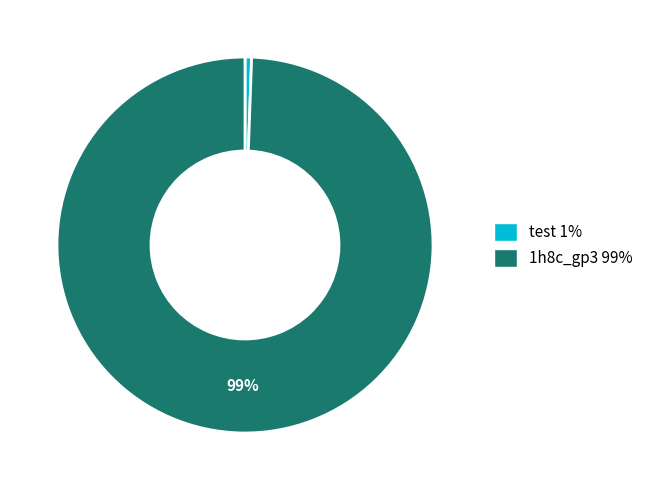

Is there any slice that represents more than half of the pie?

Yes